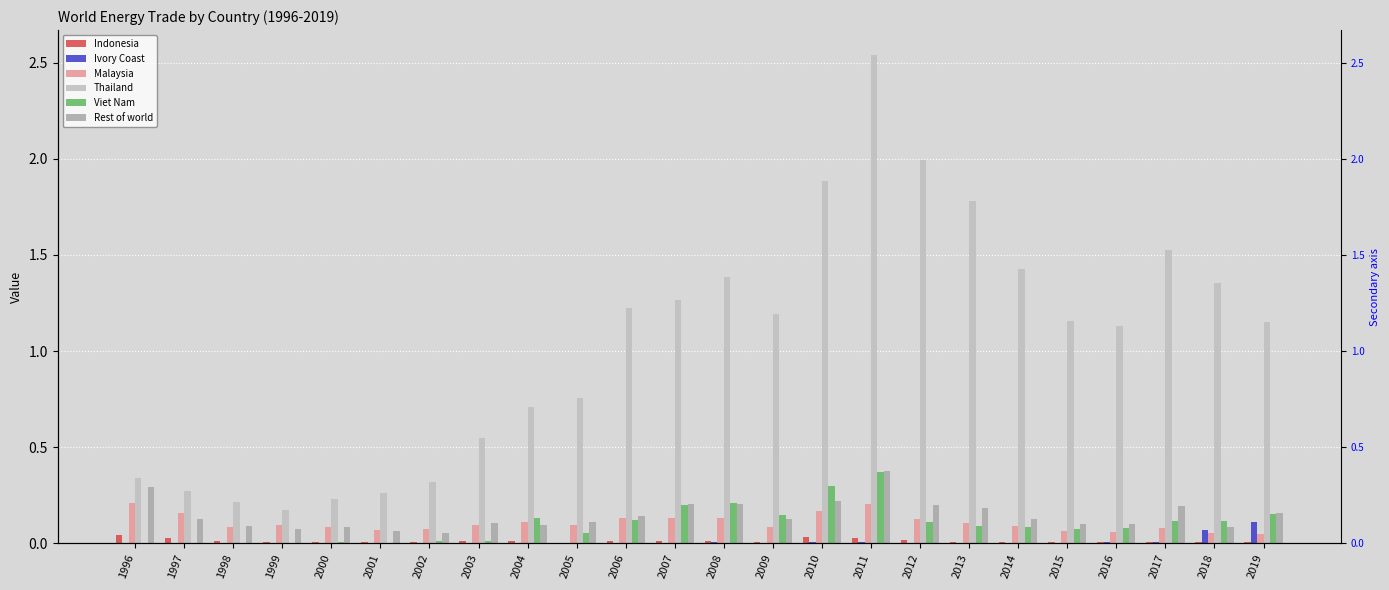

Is it true that Ivory Coast equals 0.0 at 2016?

False